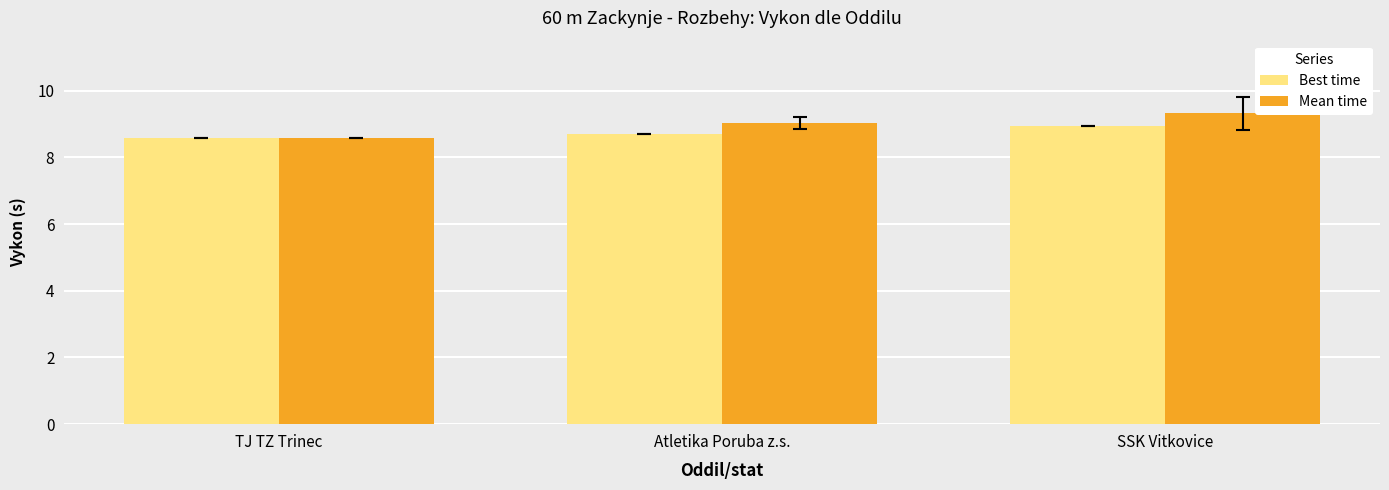

Read the Best time value at Atletika Poruba z.s..

8.7